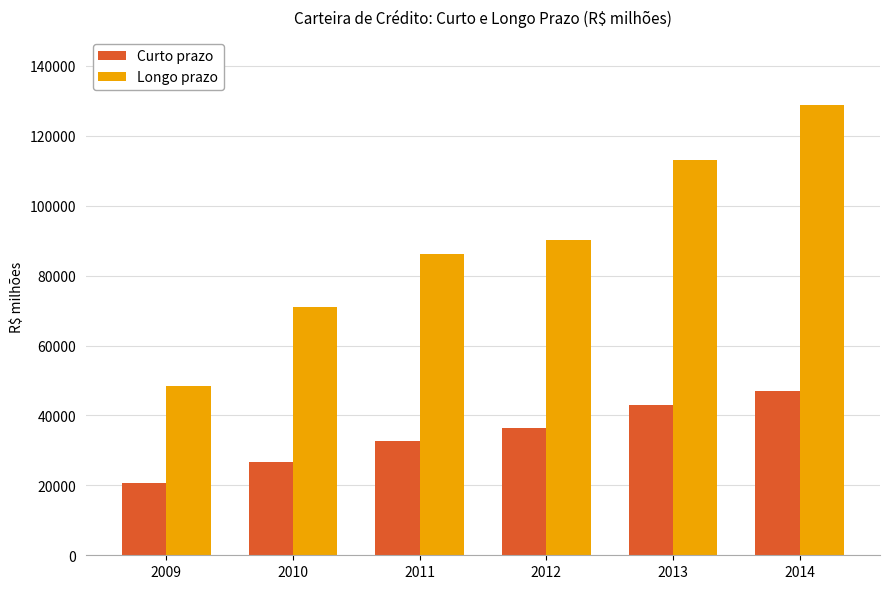

List the series in order of their overall mean, highest first.

Longo prazo, Curto prazo